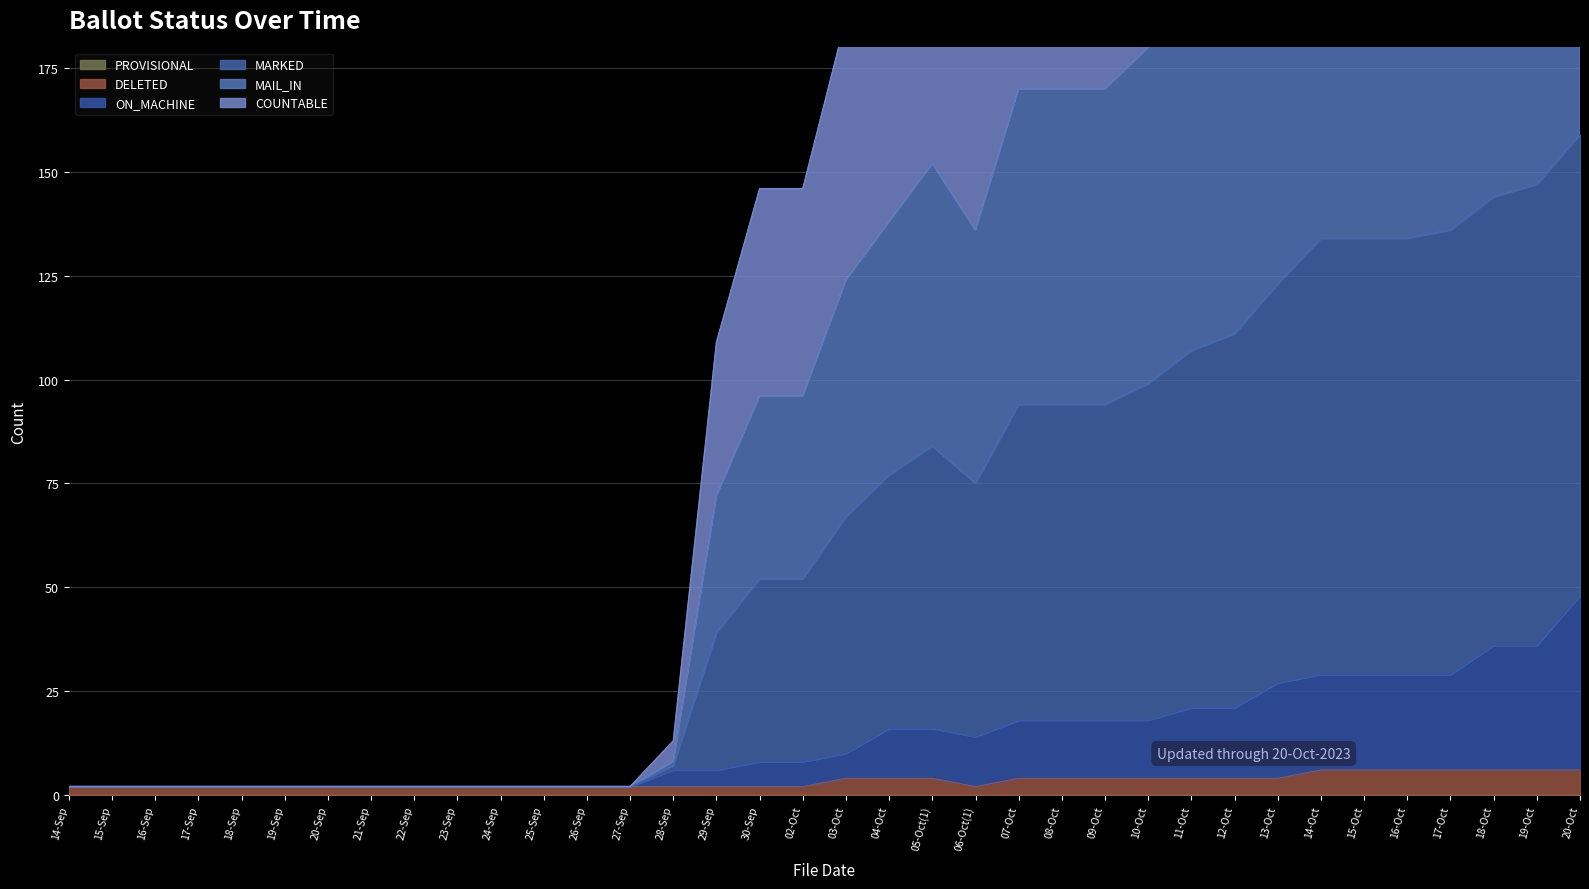

Which has a higher value, 04-Oct or 05-Oct(1)?

05-Oct(1)